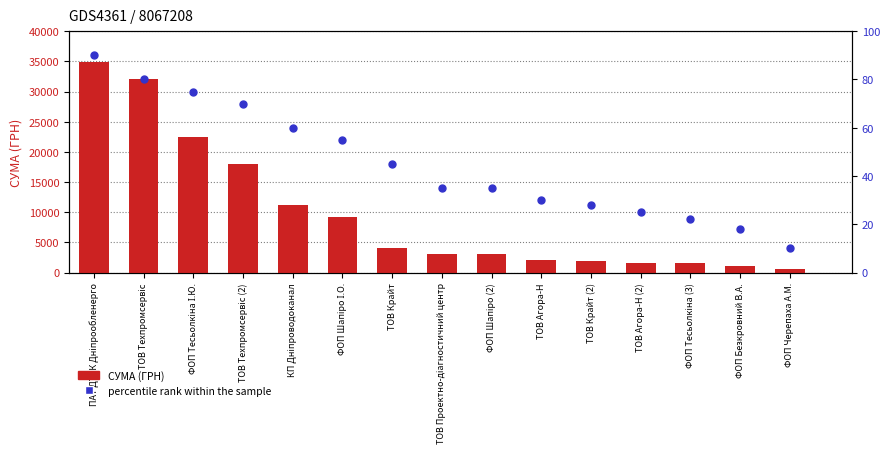

Which series has the largest total across all categories?

СУМА (ГРН)